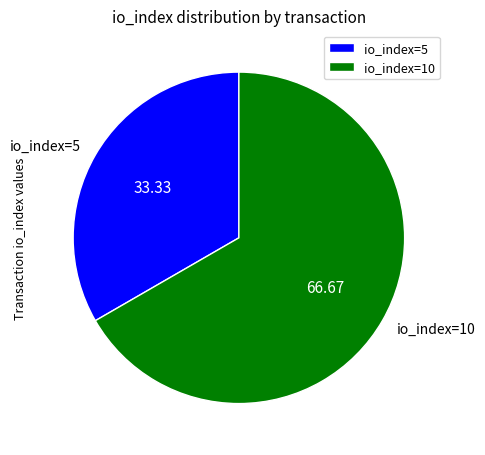

Rank the categories by value from highest to lowest.

io_index=10, io_index=5